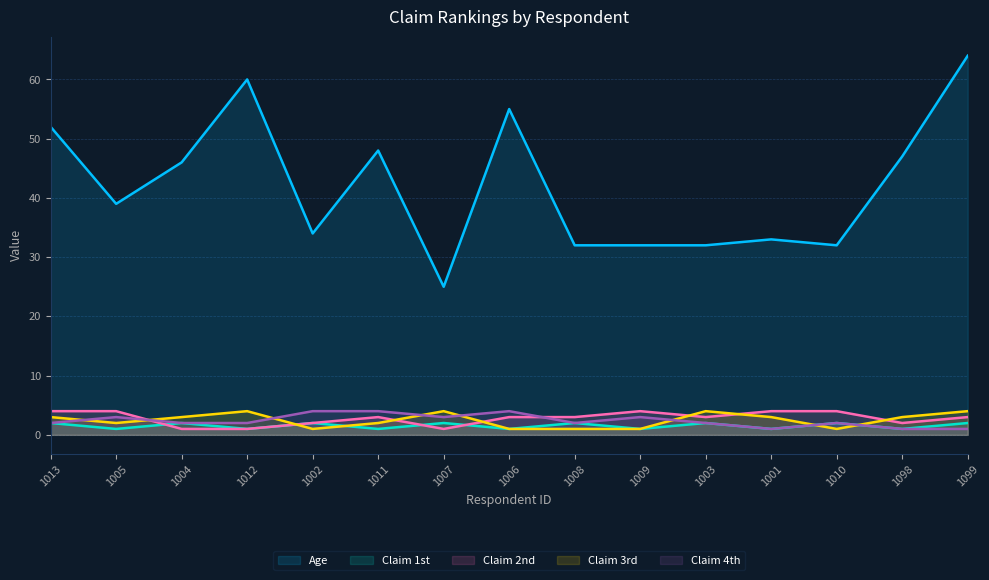

Which series changed the most between 1005 and 1009?

Age